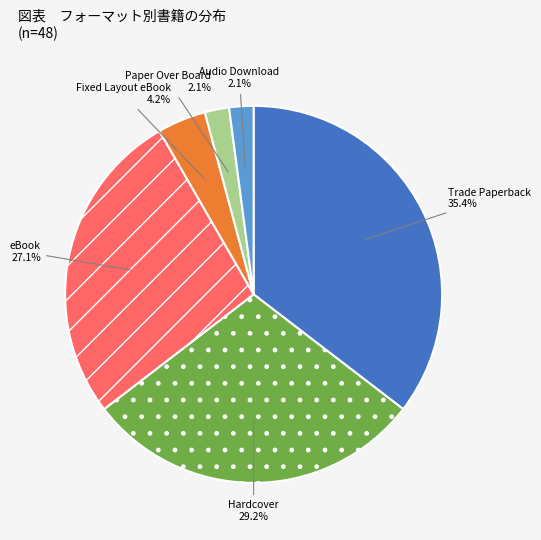

Which has a higher value, Audio Download or Fixed Layout eBook?

Fixed Layout eBook